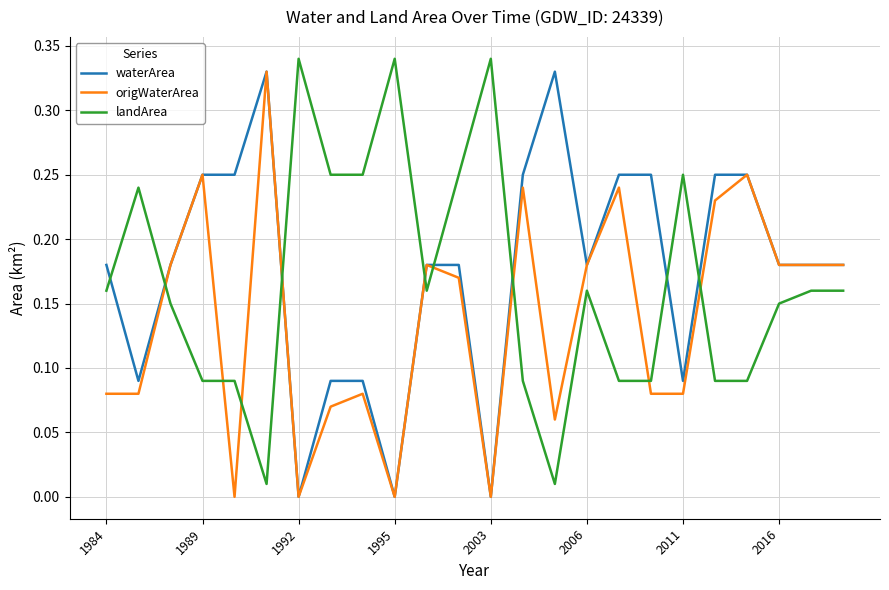

True or false: landArea and origWaterArea cross at least once.

True